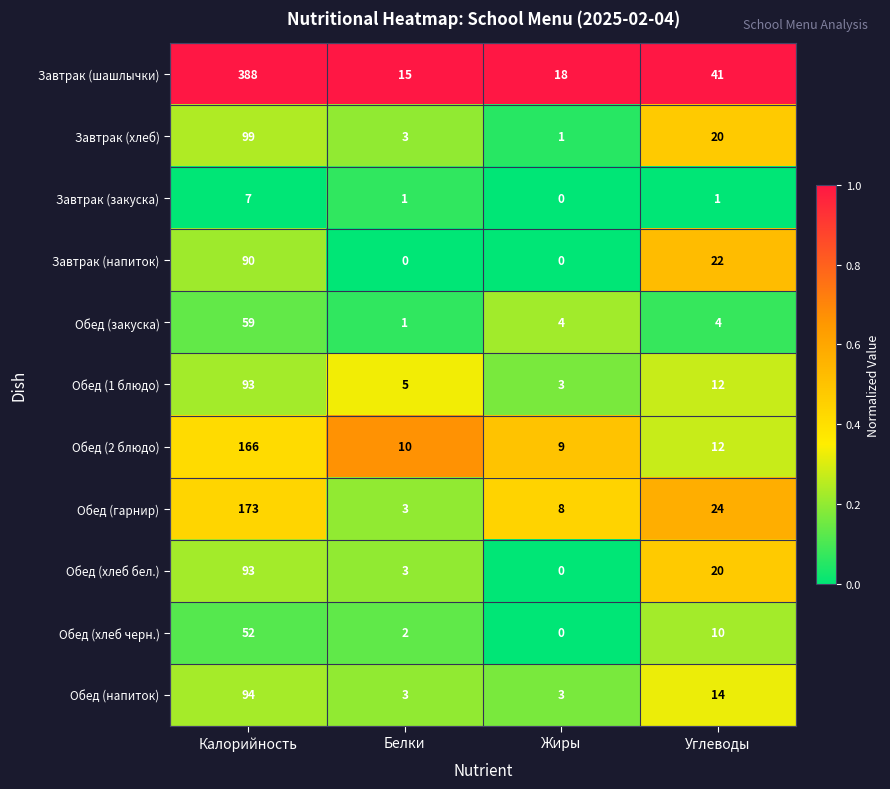

At which category is the sum across all series the highest?

Калорийность